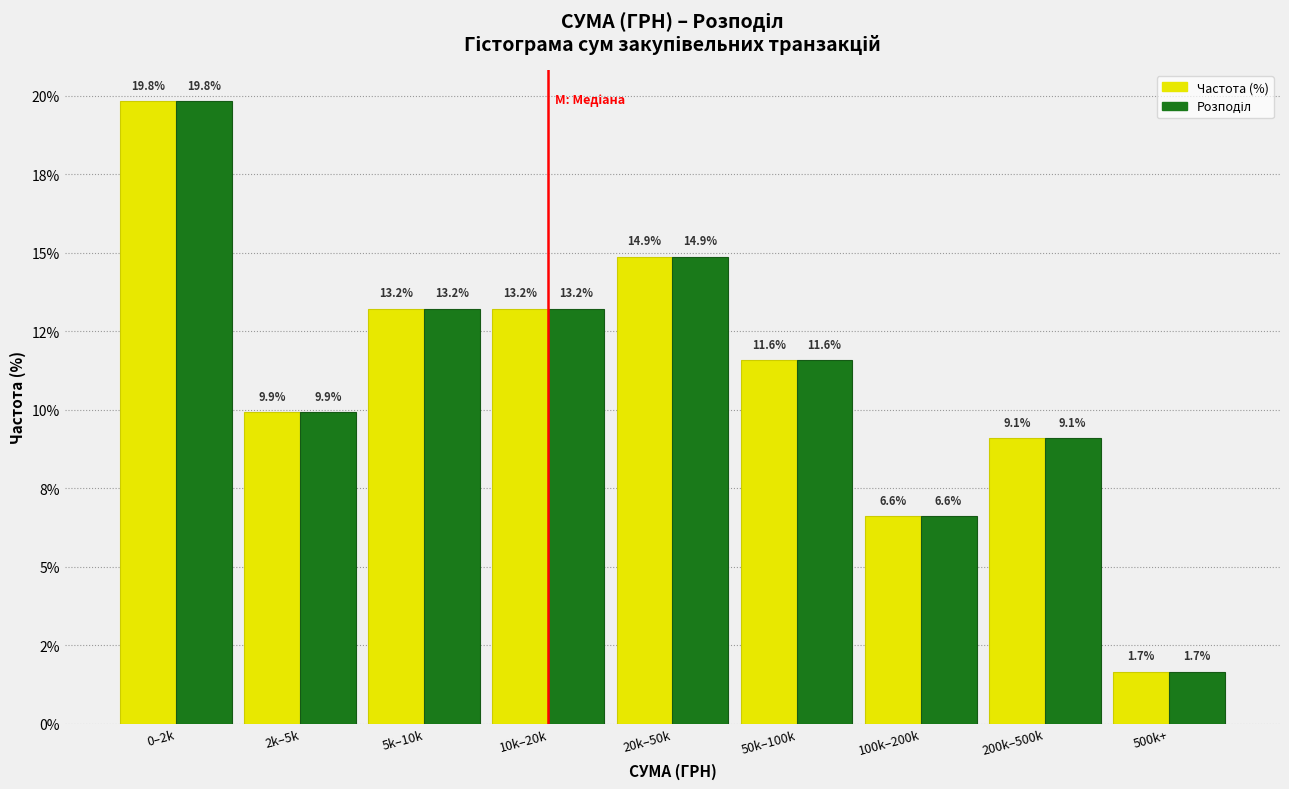

Does the chart contain stacked bars?

No